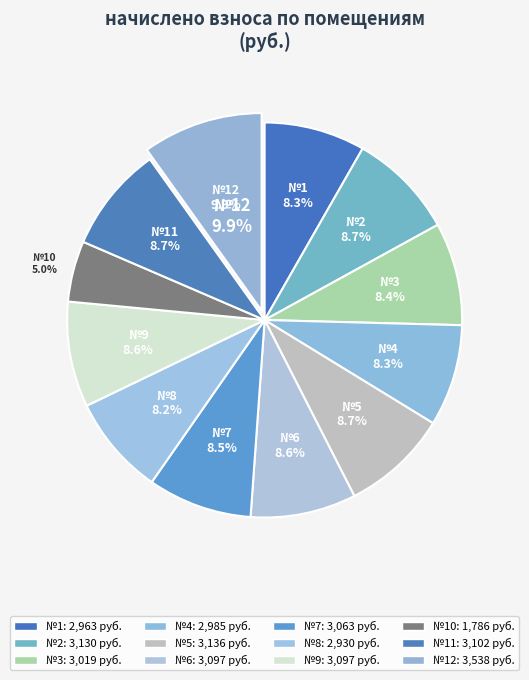

What portion of the pie excludes 1?

91.7%